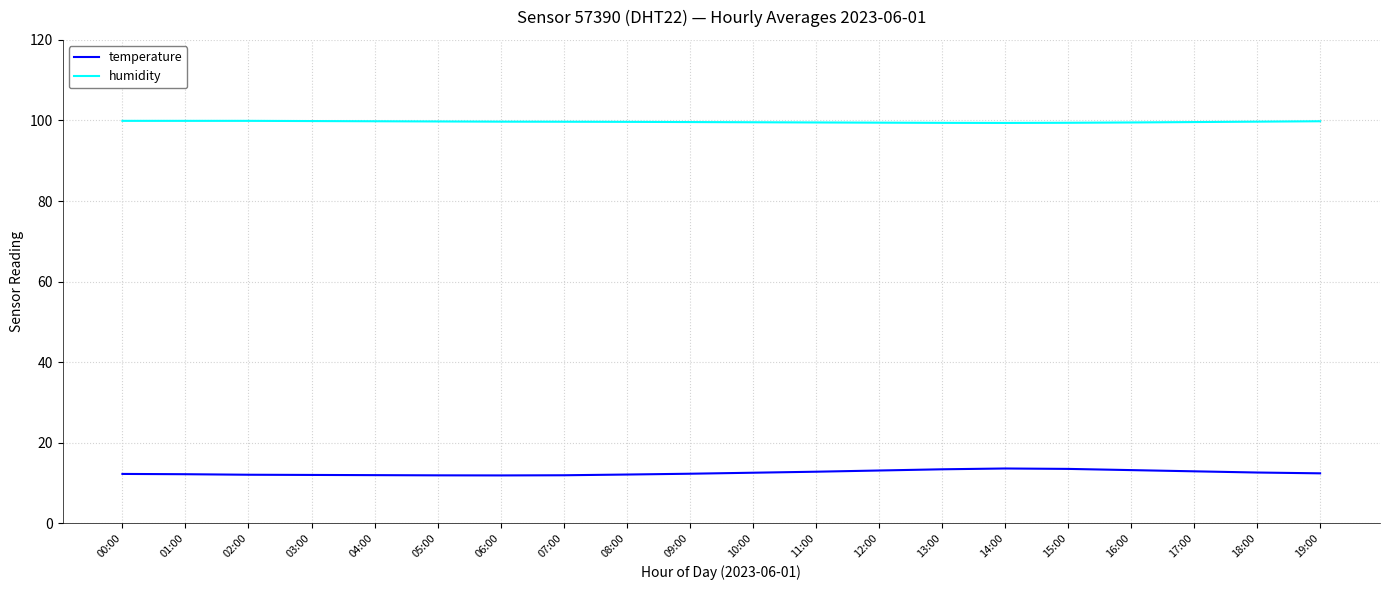

True or false: temperature and humidity intersect in this chart.

False